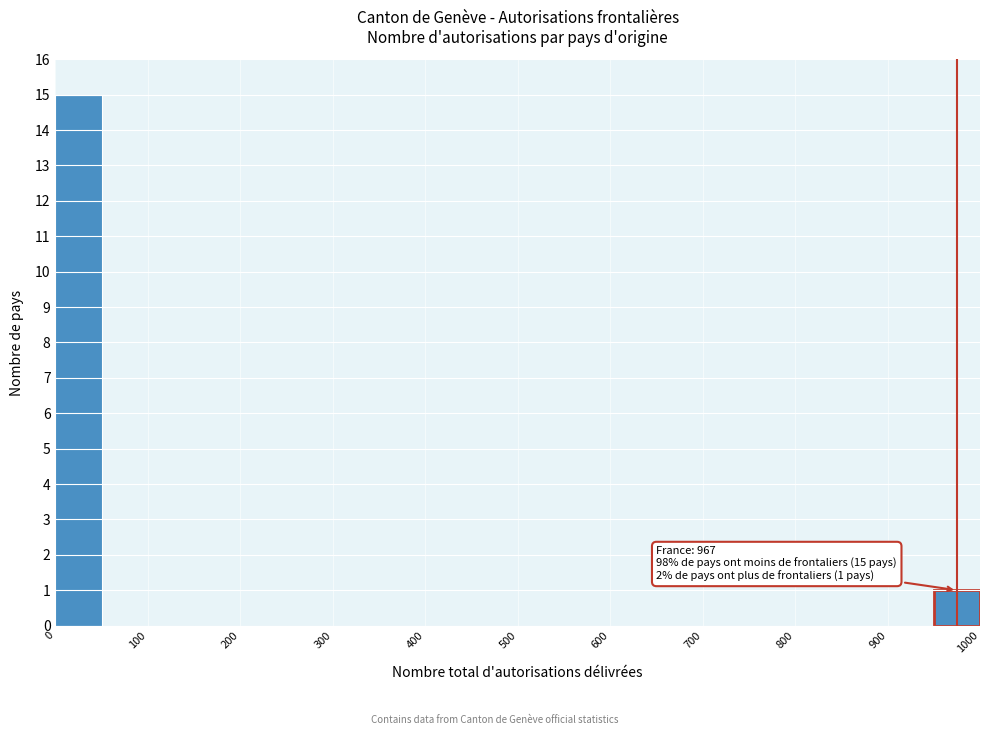

Over which range of the x-axis is the bar tallest?

0 to 50